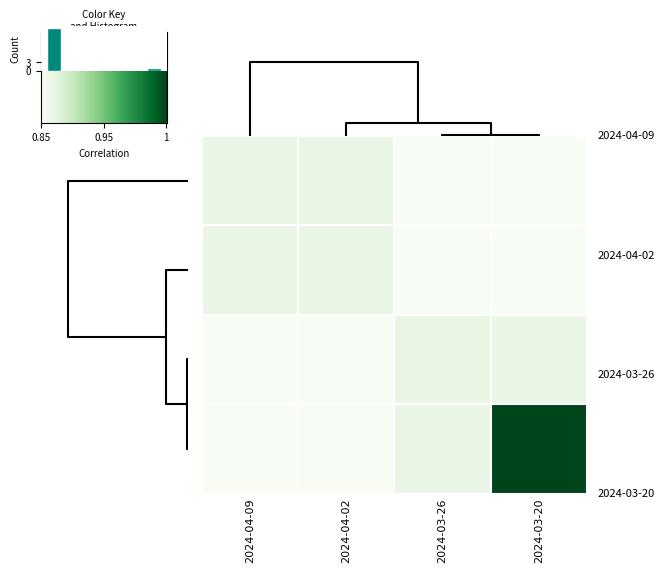

At how many categories does at least one series exceed 0?

4